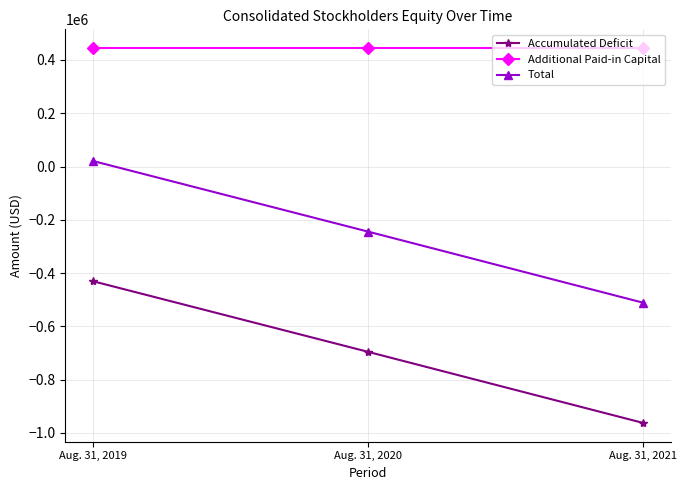

What value does the Accumulated Deficit series have at Aug. 31, 2021?

-962330